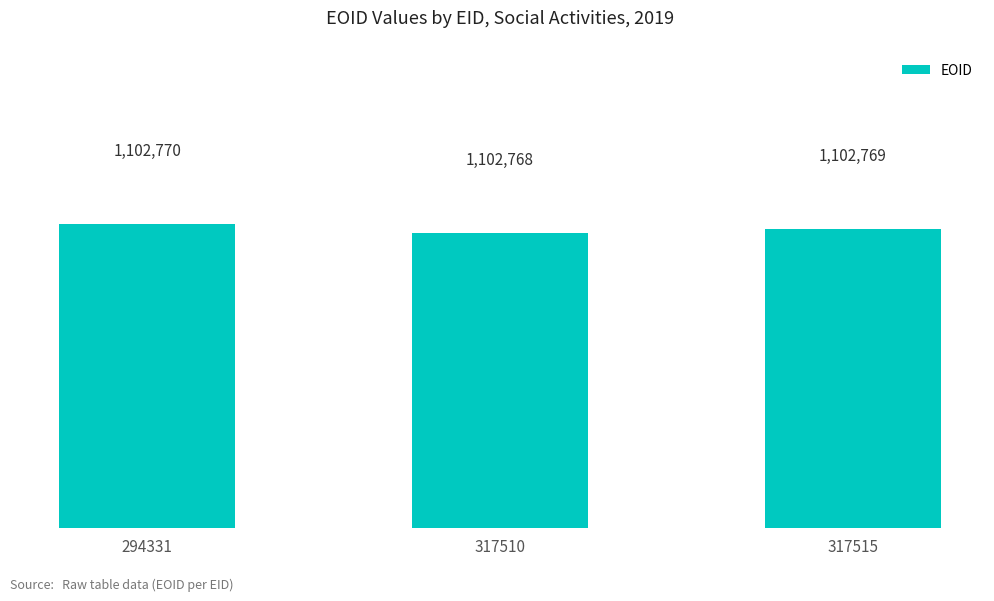

Count the values in the range 1102768 to 1102770.

3